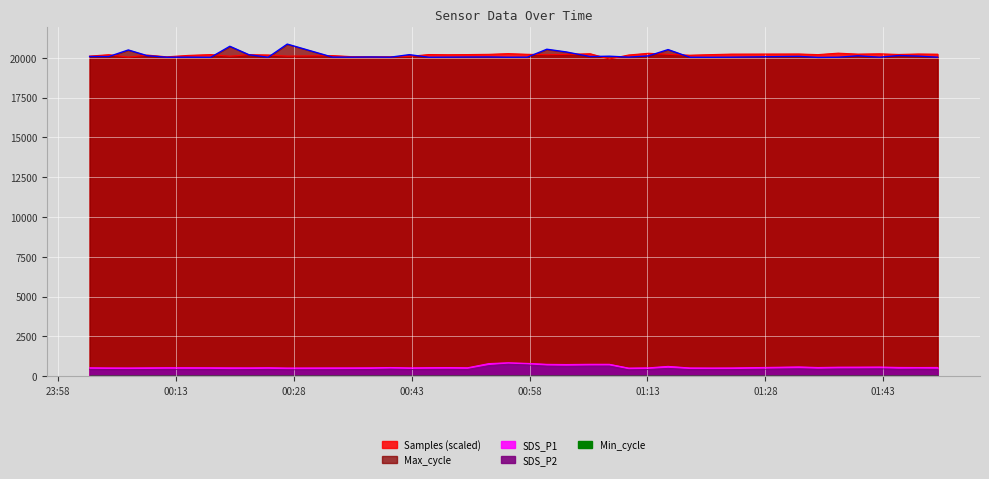

What is the difference between the maximum and second lowest values in the SDS_P2 series?

348.4